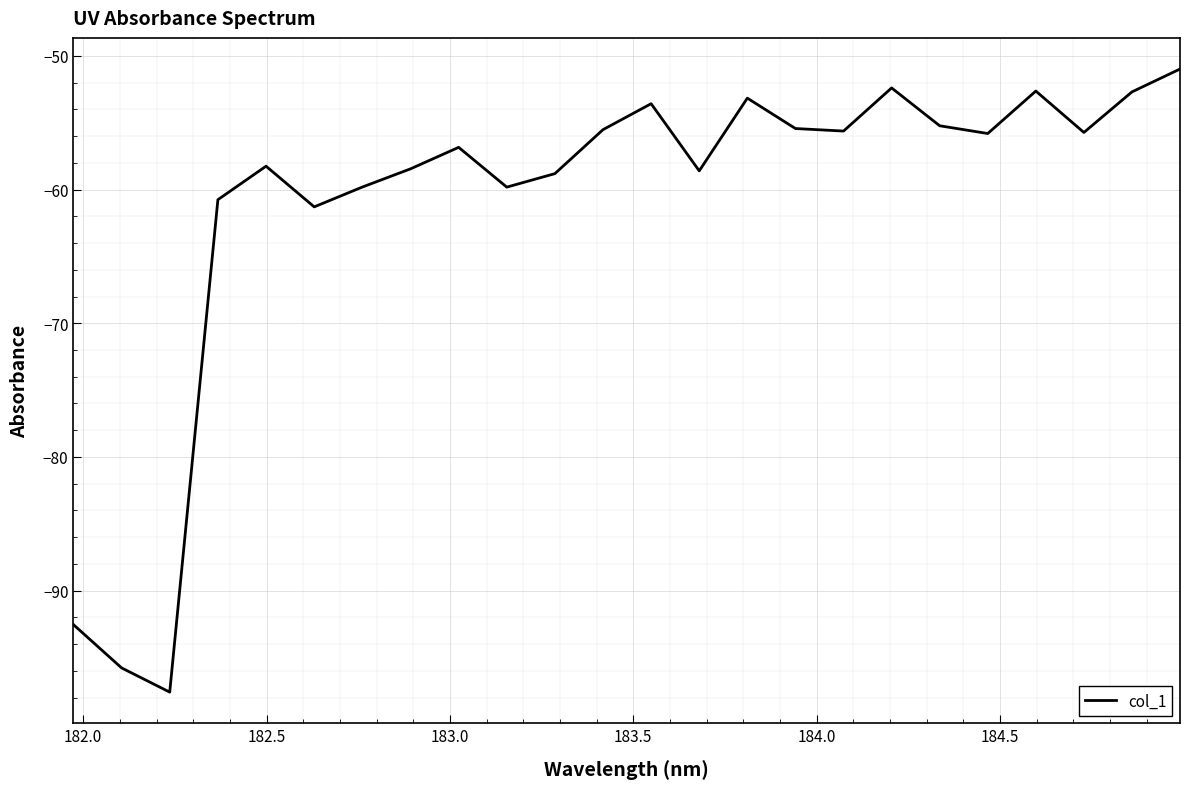

How many series are shown in this chart?

1